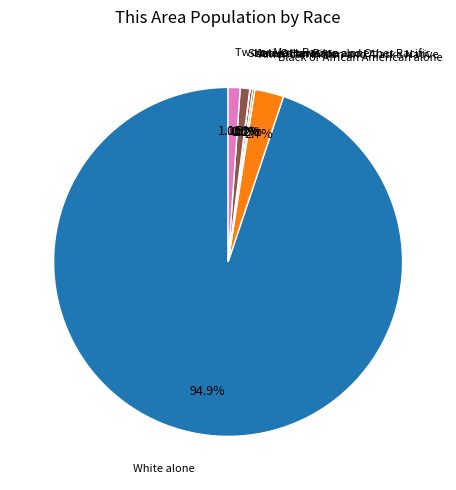

Is there a majority slice in this chart?

Yes